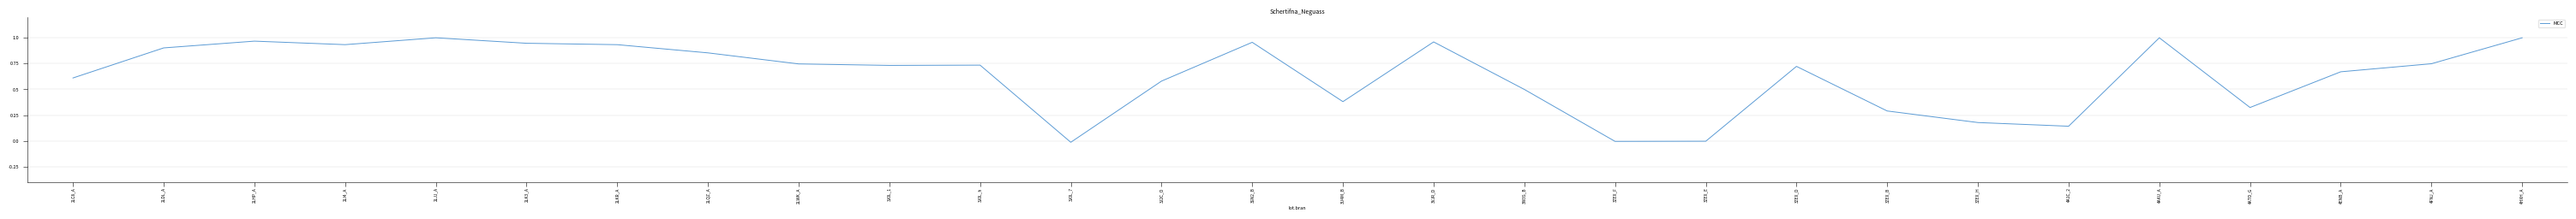

Is it true that the value at 2LQZ_A is 0.9?

True